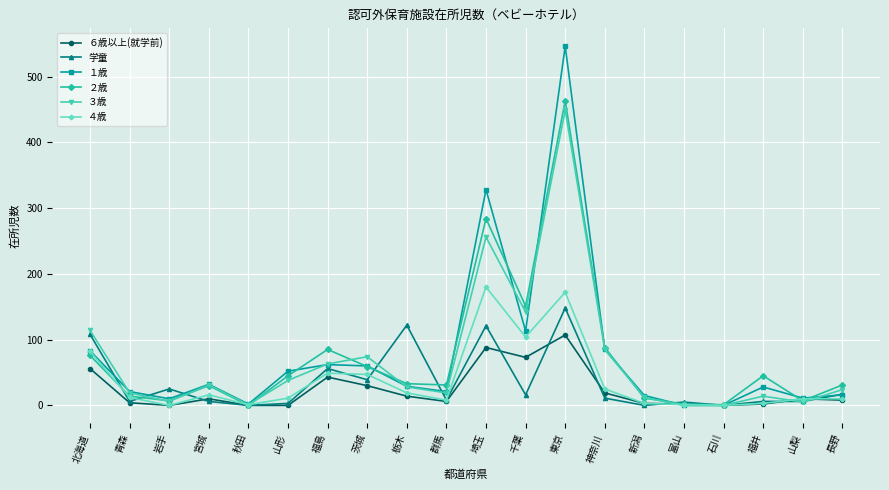

How many interior local peaks does the ２歳 series have?

5